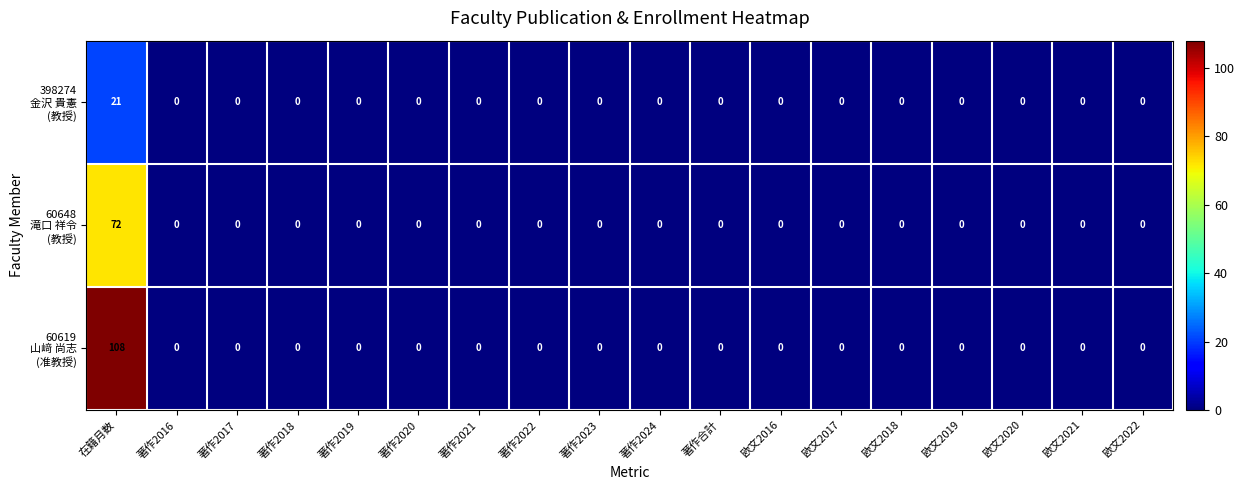

Which label corresponds to the largest value in the chart?

在籍月数